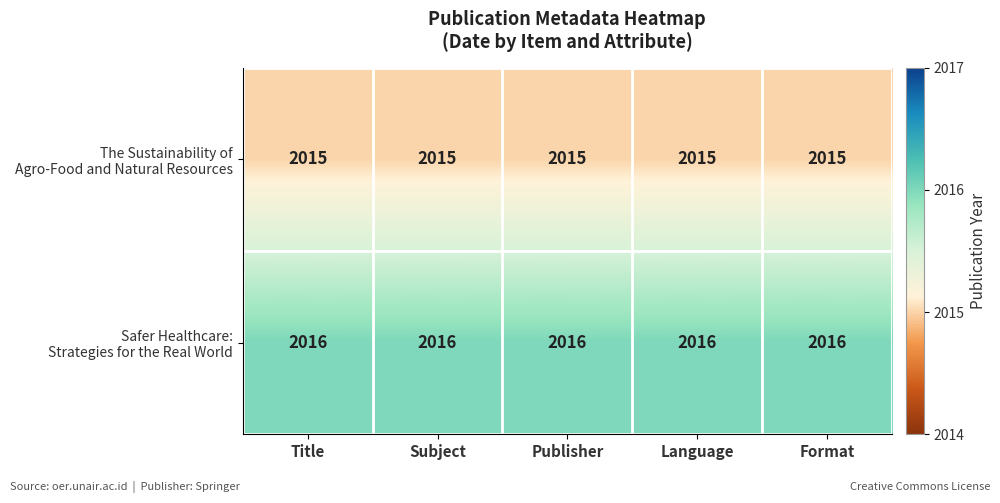

At how many categories does at least one series exceed 2015?

5